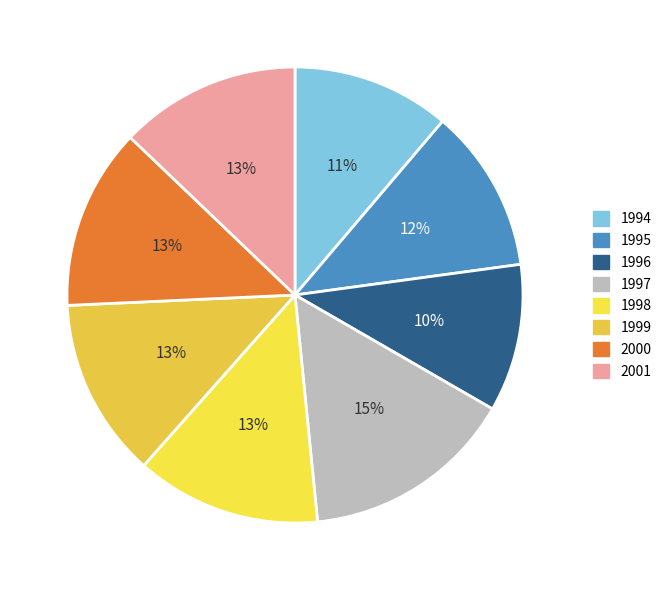

Which category has the smallest portion of the pie?

1996